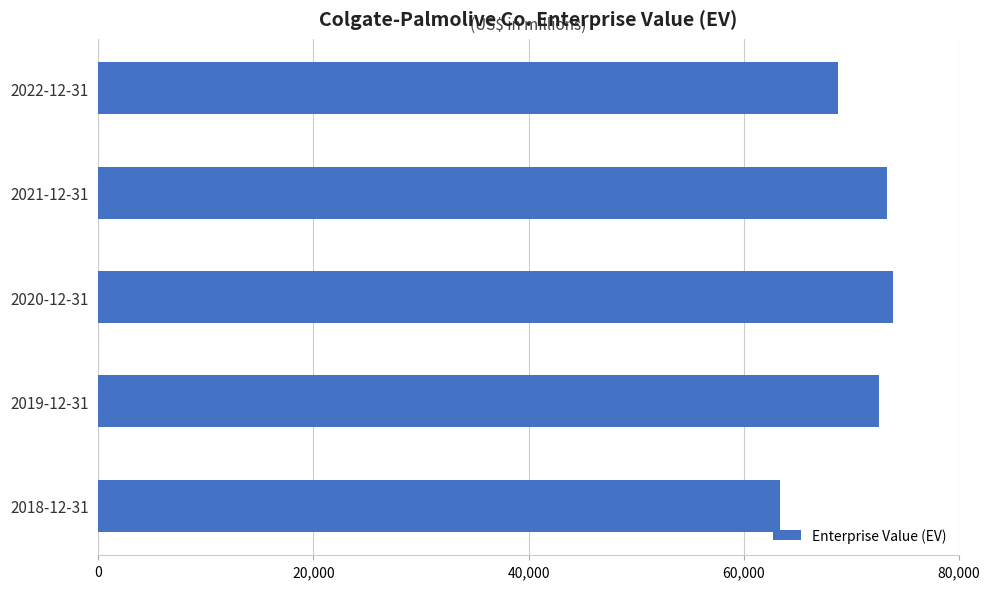

Reading top to bottom, list all the values displayed in this chart.

68823	73300	73870	72618	63413